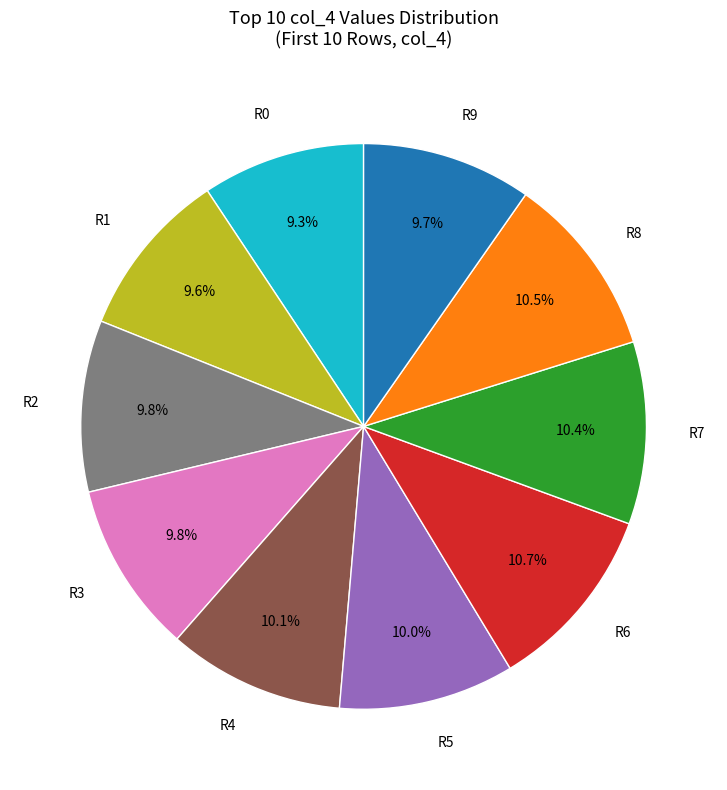

What is the ratio of the value at R6 to the value at R2?

1.1